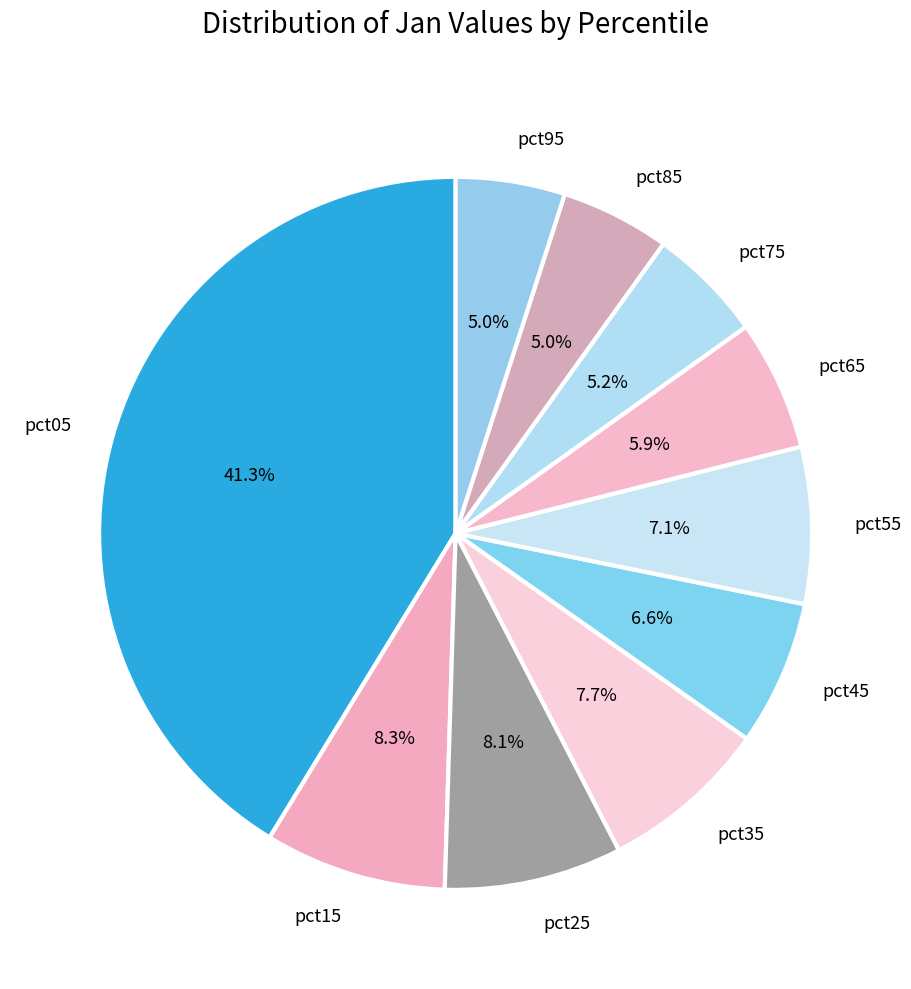

Is there any slice that represents more than half of the pie?

No